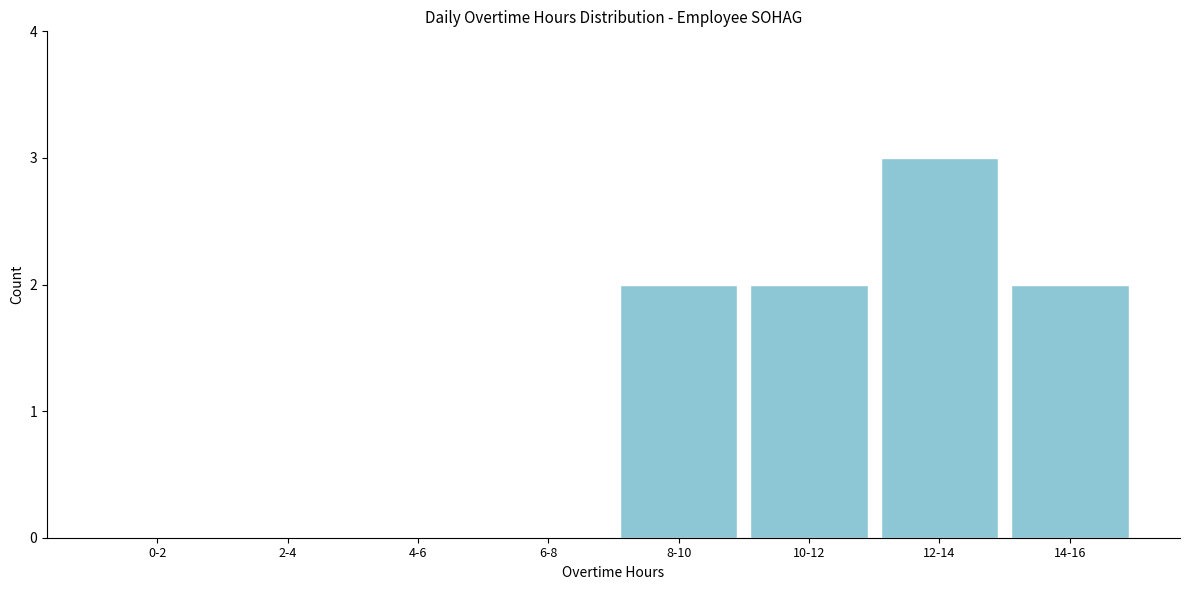

Reading right to left, extract all data points from this chart.

14-16=2	12-14=3	10-12=2	8-10=2	6-8=0	4-6=0	2-4=0	0-2=0